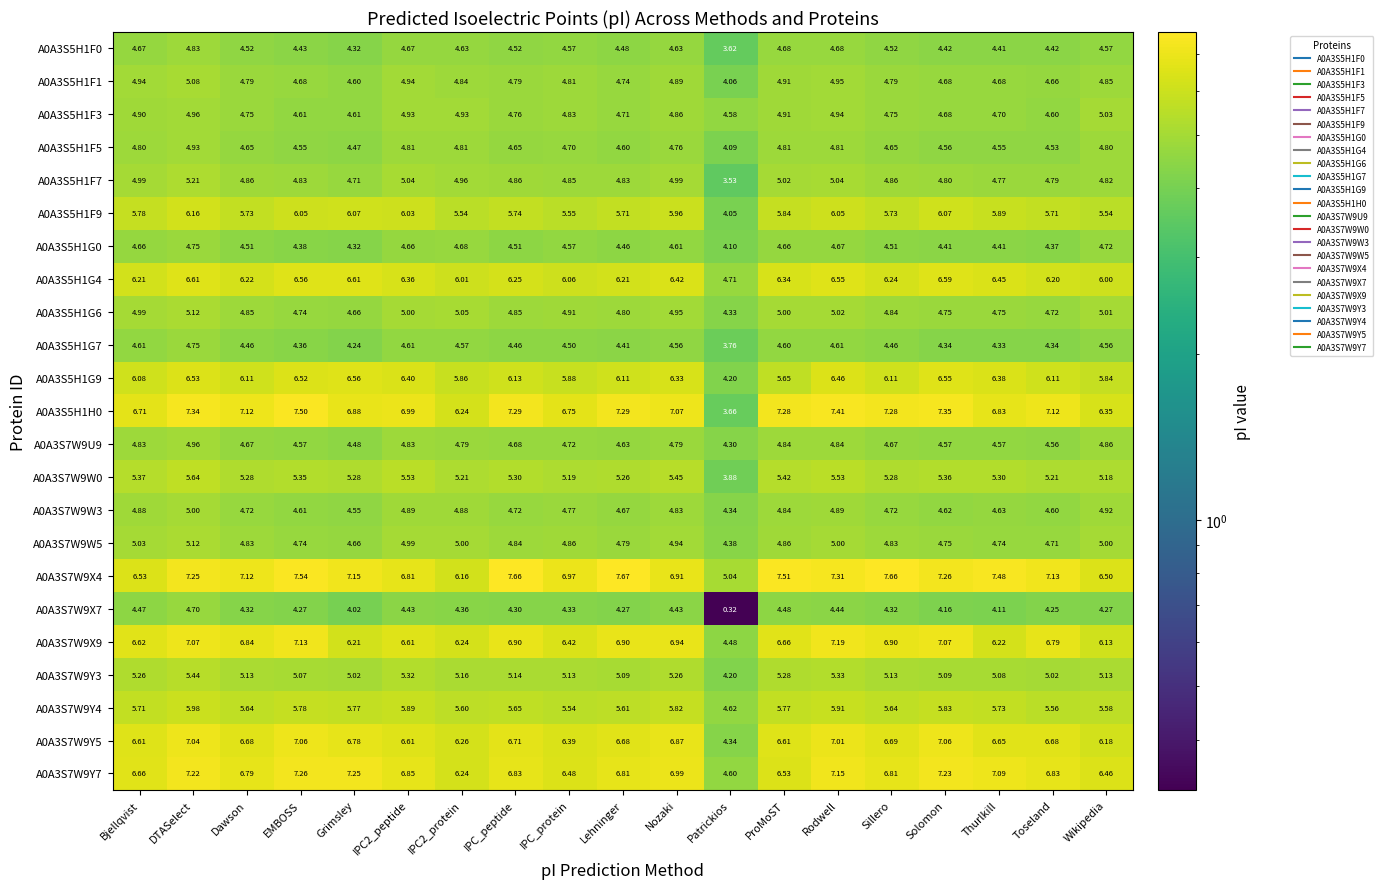

How many data points in A0A3S7W9Y5 are above 6?

18